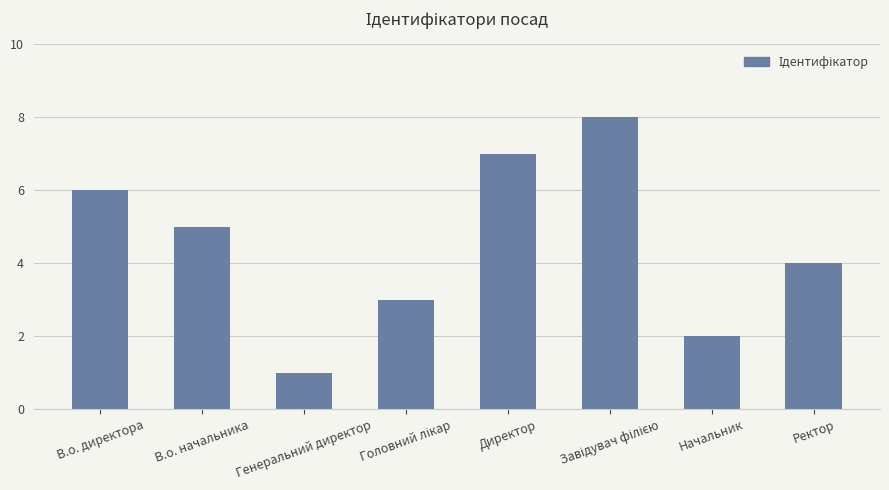

What is the approximate value at Ректор?

4